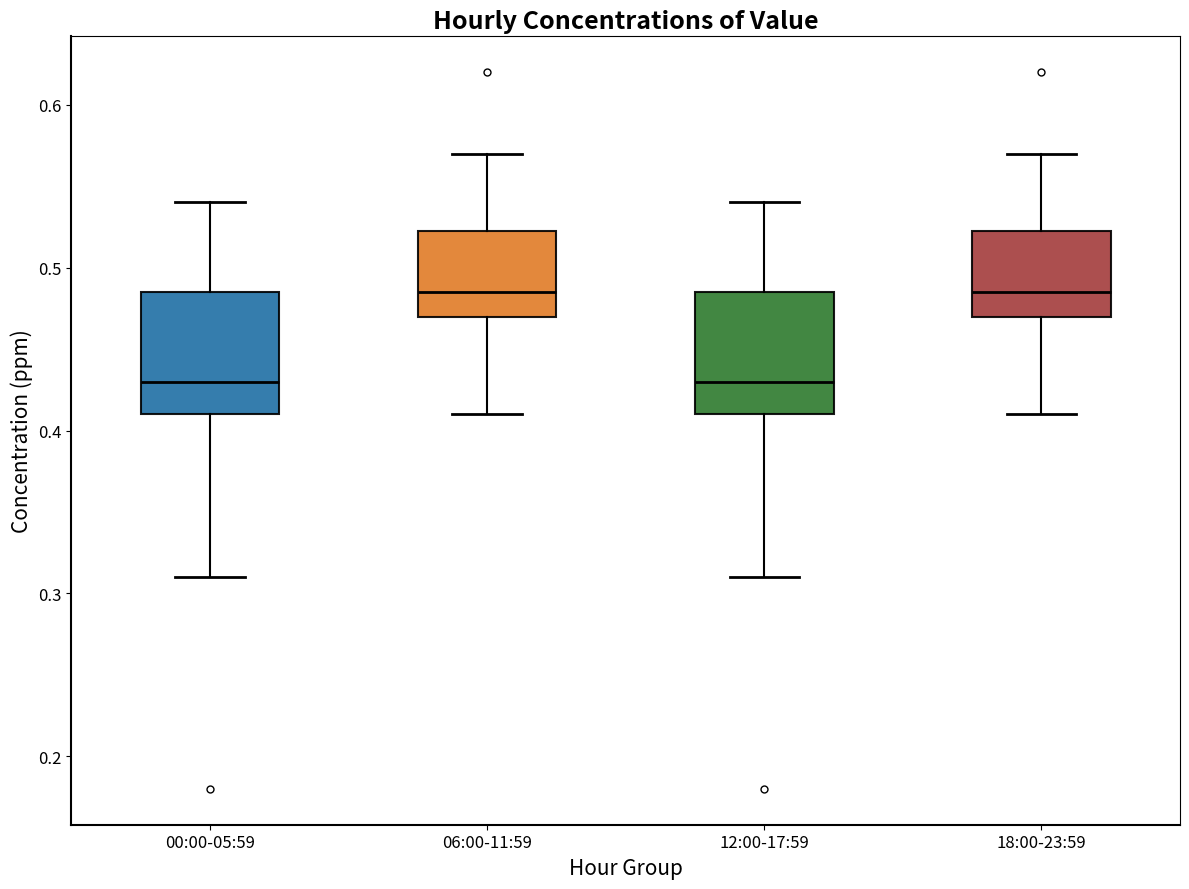

Reading left to right, read every box against the y-axis: the position of its median line, the range the box covers, and the ends of its whiskers. The values are not printed on the chart, so give them approximately, as read against the axis.

00:00-05:59: median 0.43, box 0.41 to 0.49, whiskers 0.31 to 0.54
06:00-11:59: median 0.49, box 0.47 to 0.52, whiskers 0.41 to 0.57
12:00-17:59: median 0.43, box 0.41 to 0.49, whiskers 0.31 to 0.54
18:00-23:59: median 0.49, box 0.47 to 0.52, whiskers 0.41 to 0.57